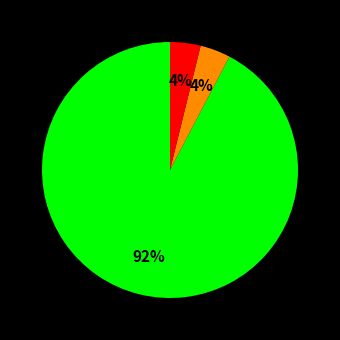

Is there a majority slice in this chart?

Yes